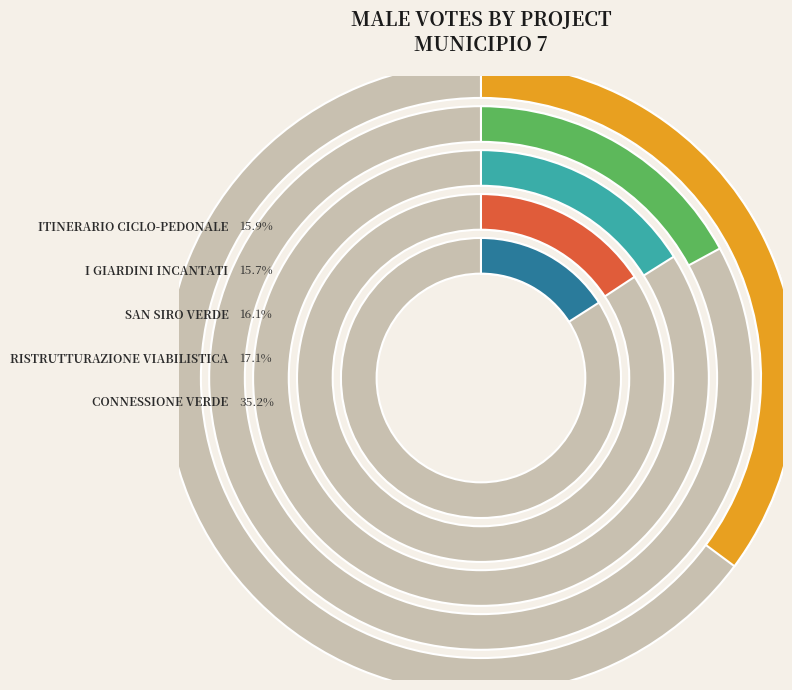

Does I GIARDINI INCANTATI account for over 50% of the chart?

No